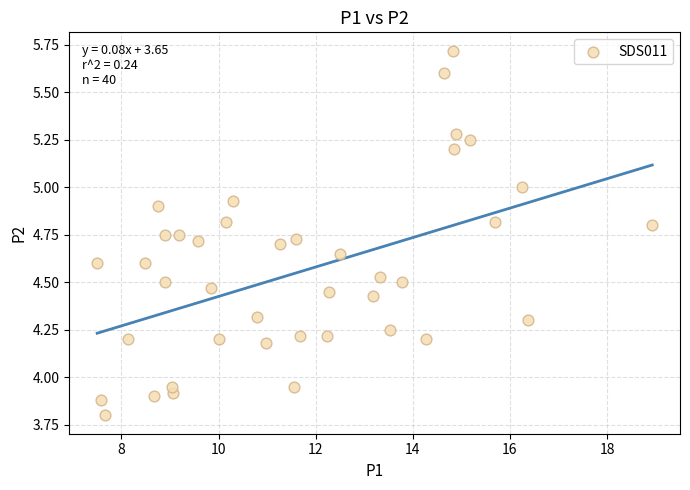

What is the range of Y values (max minus min)?

1.9